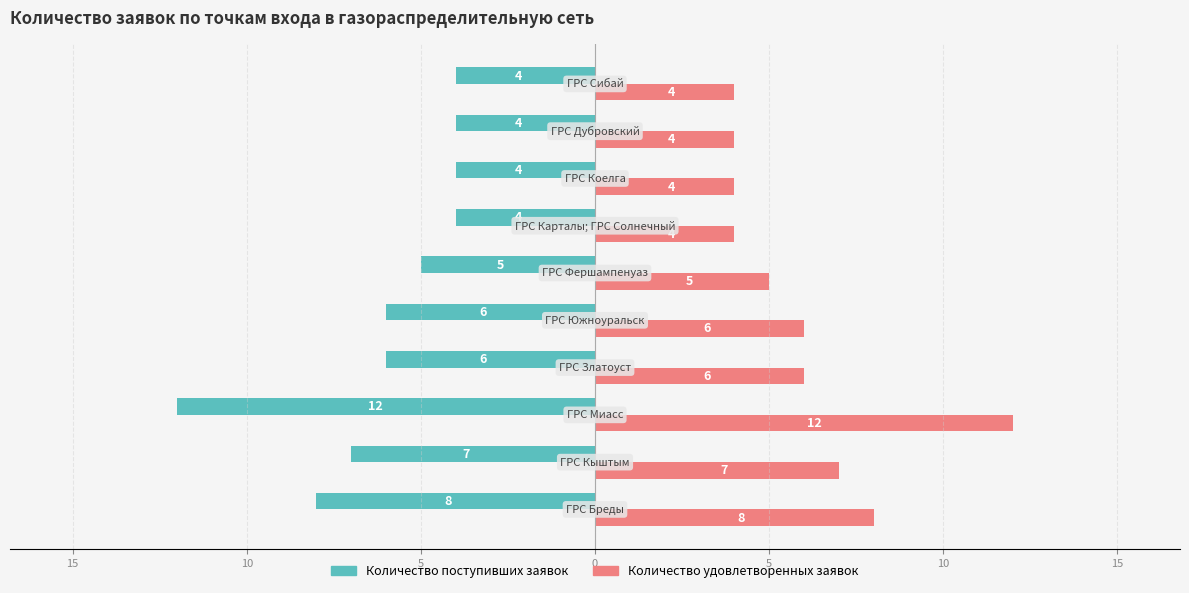

Which series has the largest total across all categories?

Количество удовлетворенных заявок